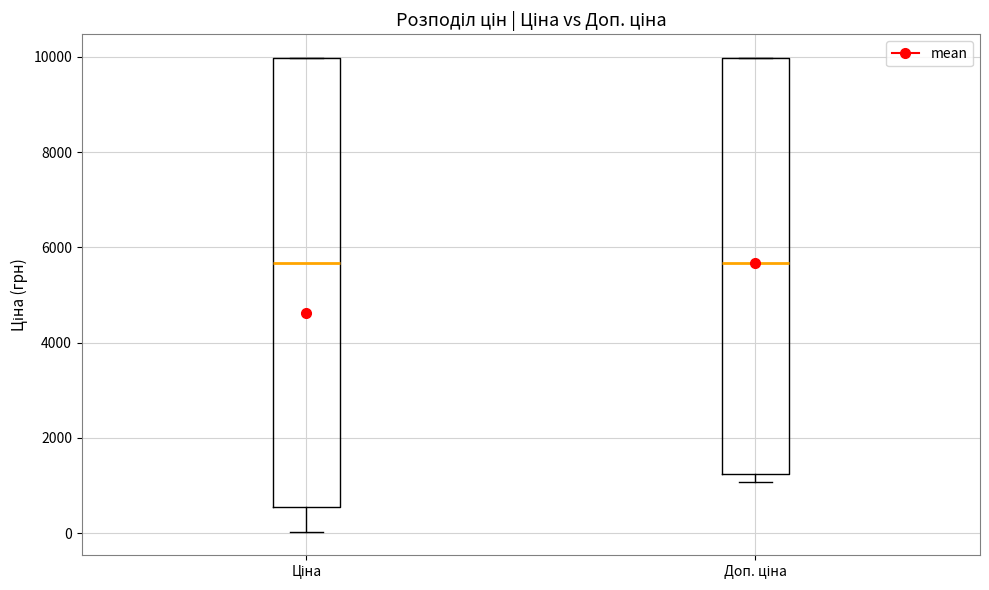

Which box is the tallest, from its lower edge to its upper edge?

Ціна